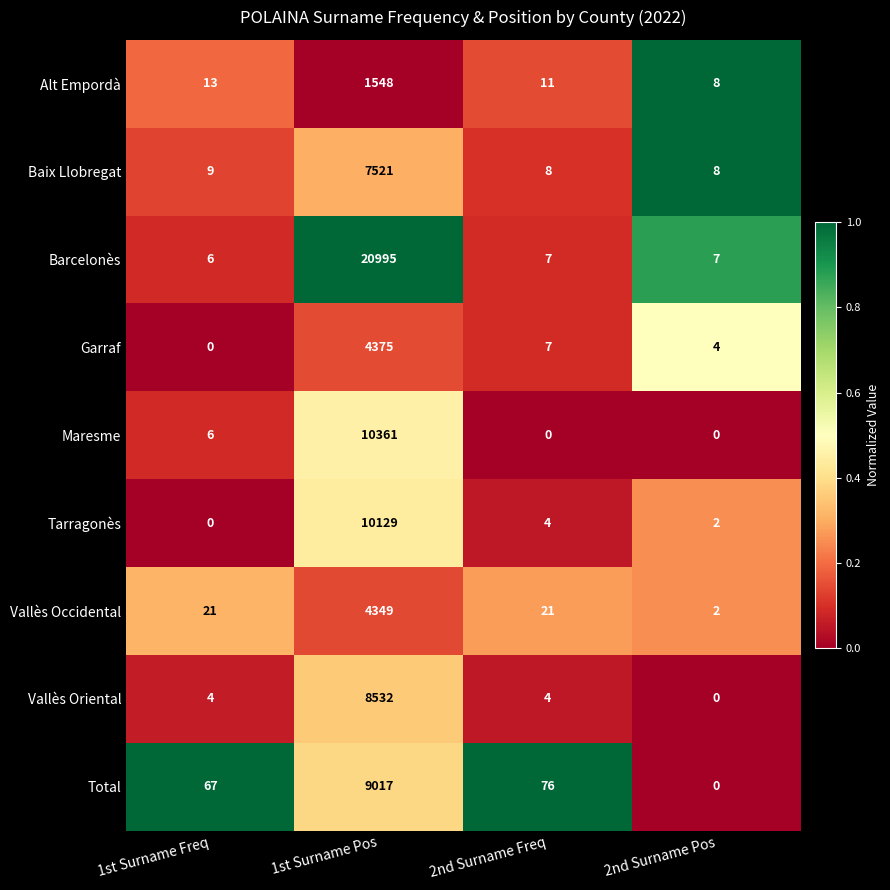

Rank the series by their maximum value, from highest to lowest.

Barcelonès, Maresme, Tarragonès, Total, Vallès Oriental, Baix Llobregat, Garraf, Vallès Occidental, Alt Empordà